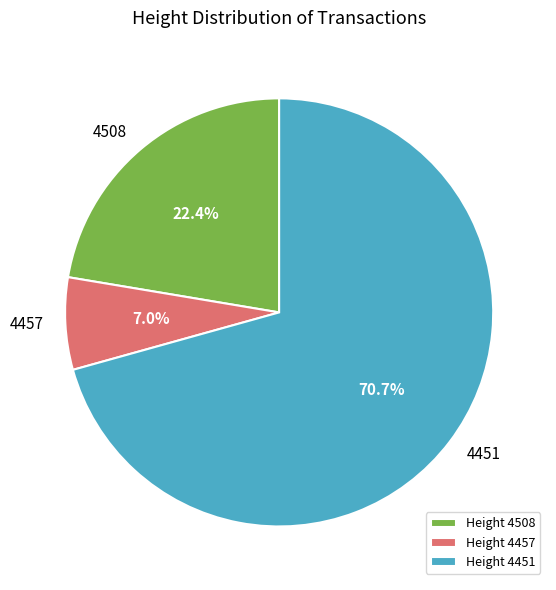

Rank the categories by value from highest to lowest.

Height 4451, Height 4508, Height 4457